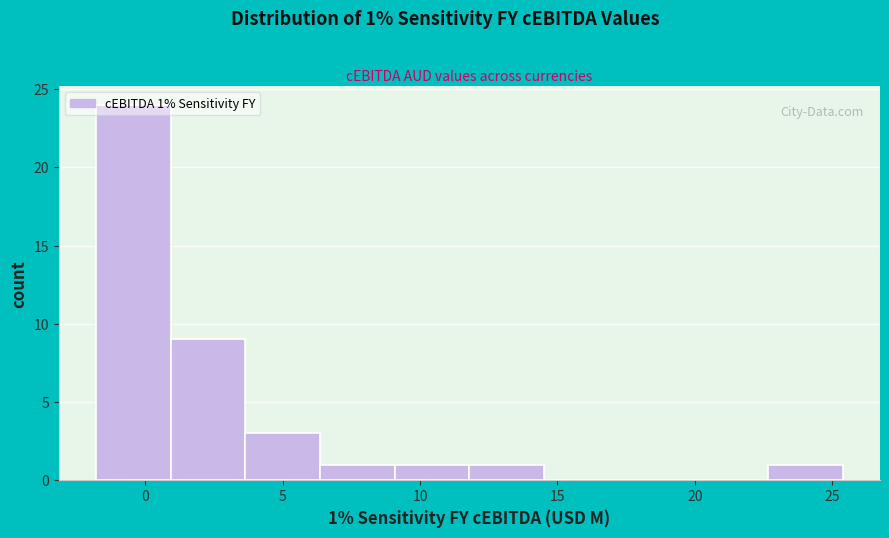

Over which range of the x-axis is the bar tallest?

-2.0 to 1.0